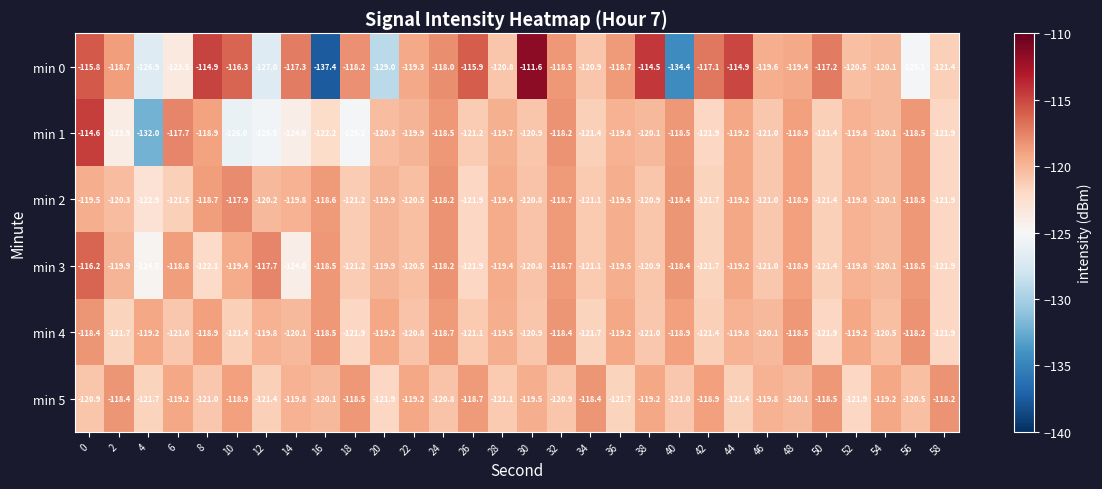

Is it true that min 1 equals -184.9 at 54?

False